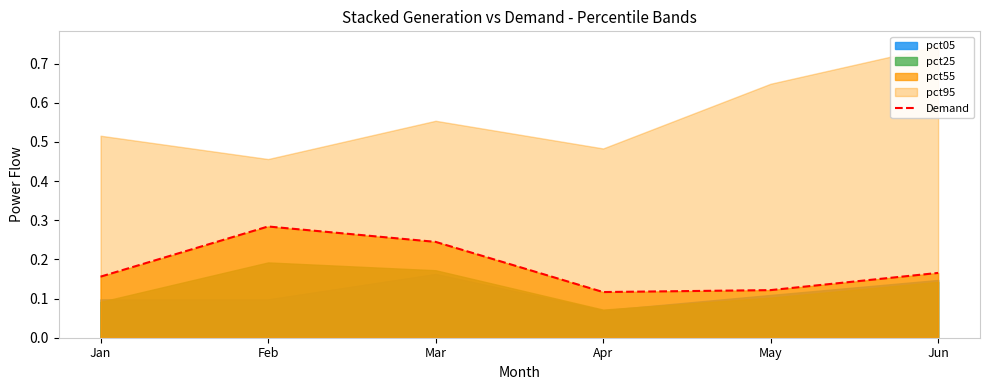

How many categories are shown in the chart?

6